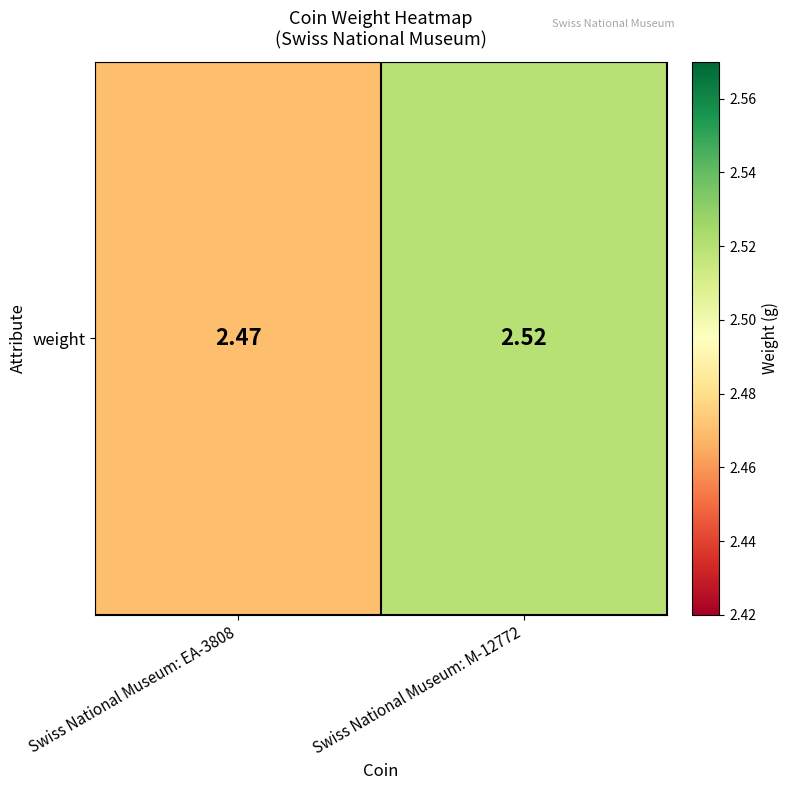

Reading right to left, list all the values displayed in this chart.

2.5	2.5